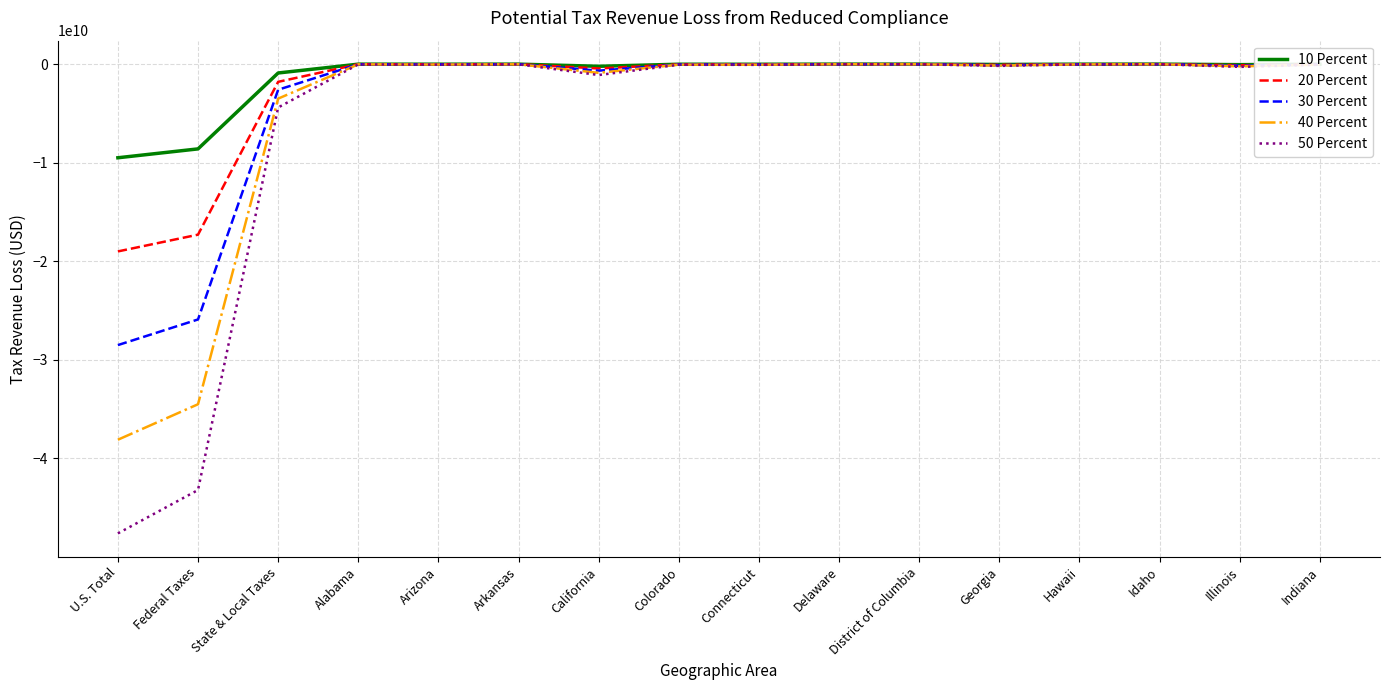

The value of 40 Percent at Federal Taxes is -34500000000. True or false?

True